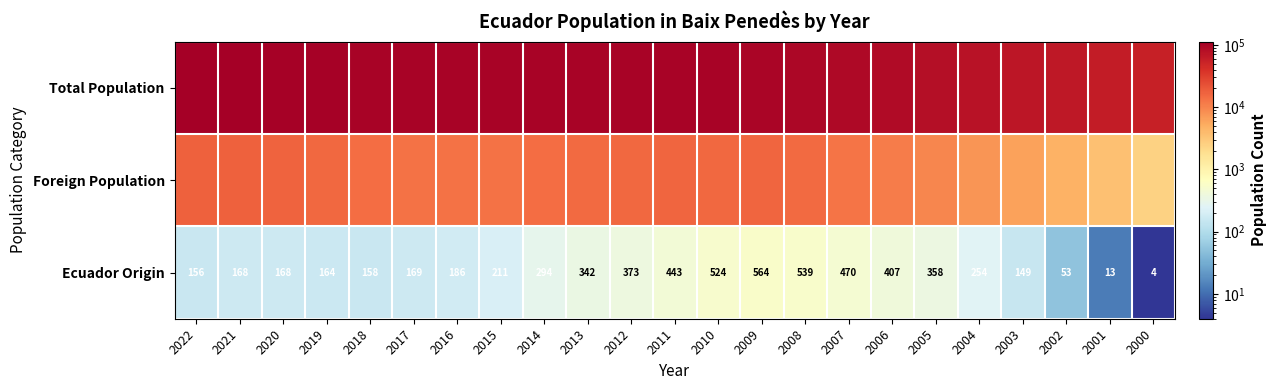

Read the Ecuador Origin value at 2010, to the nearest 10.

520